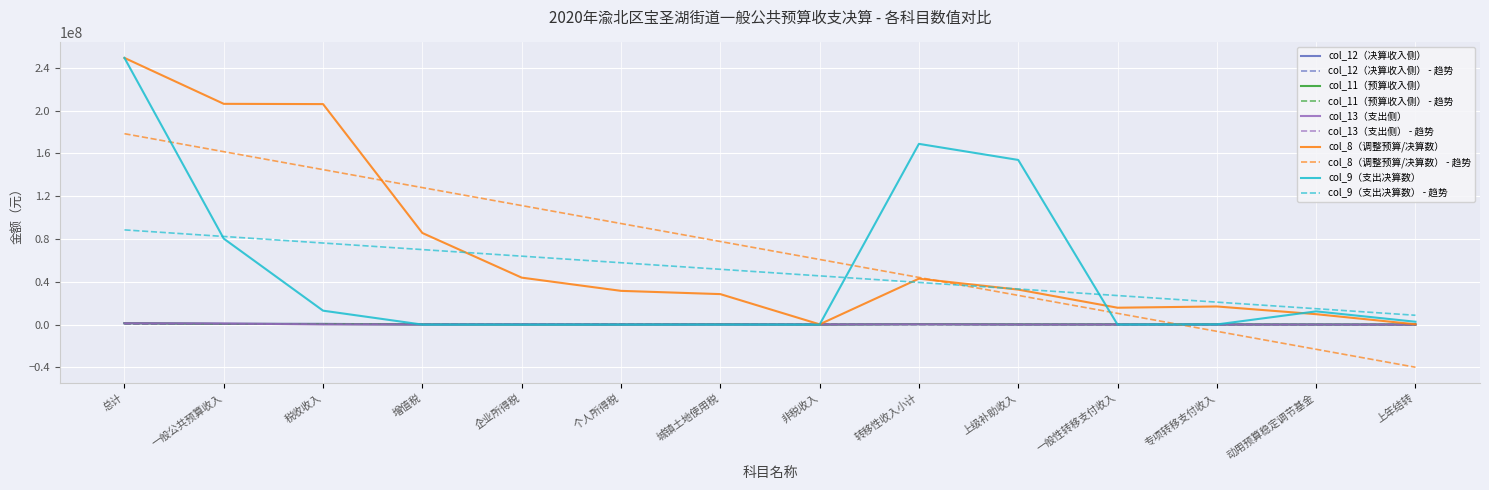

At which category is the sum across all series the highest?

总计